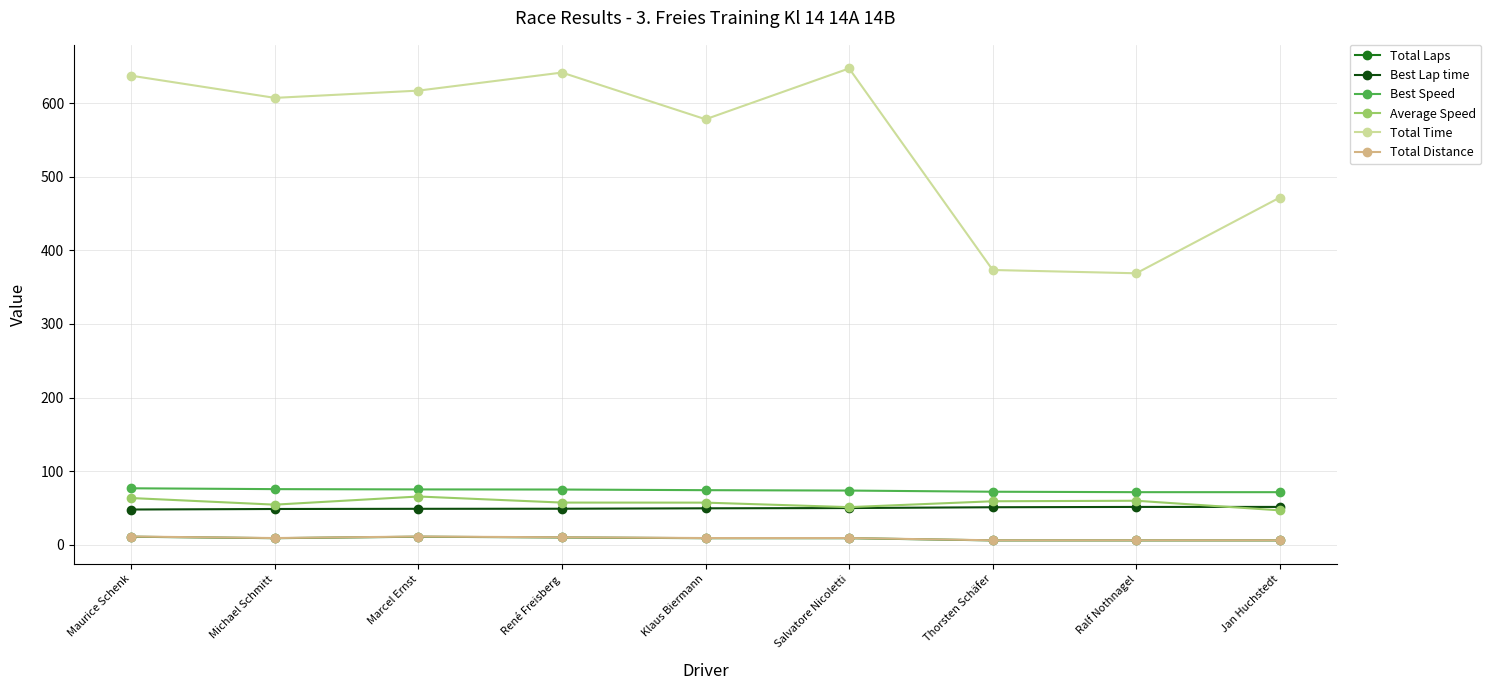

True or false: Average Speed has a value of 57.3 at Klaus Biermann.

True